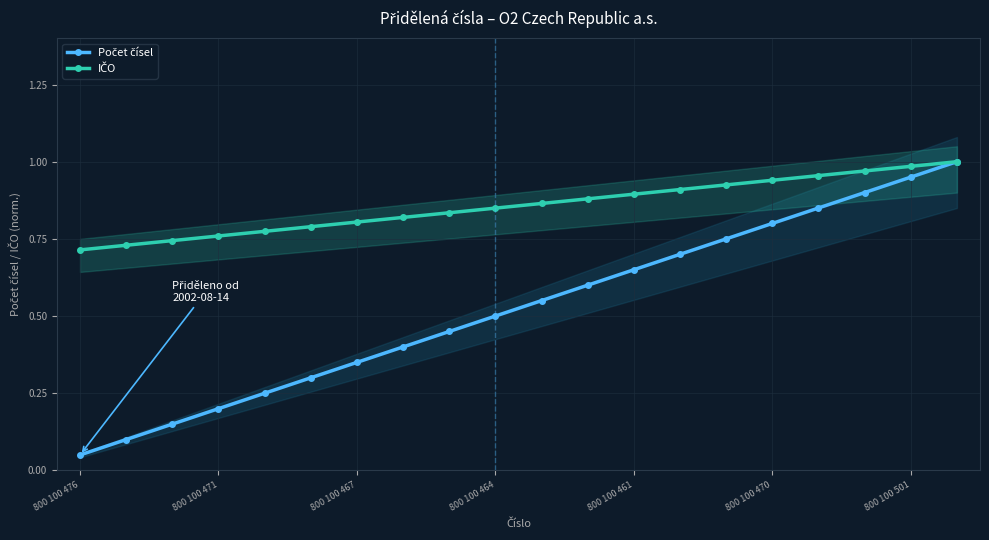

True or false: Počet čísel and IČO cross at least once.

False